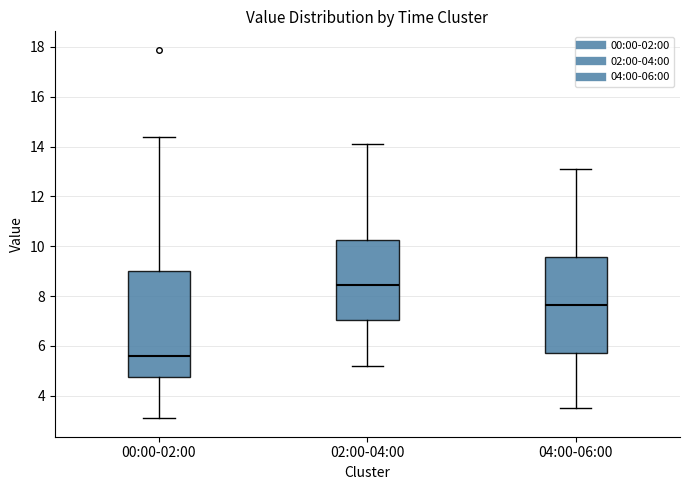

Which box has the highest median line?

02:00-04:00